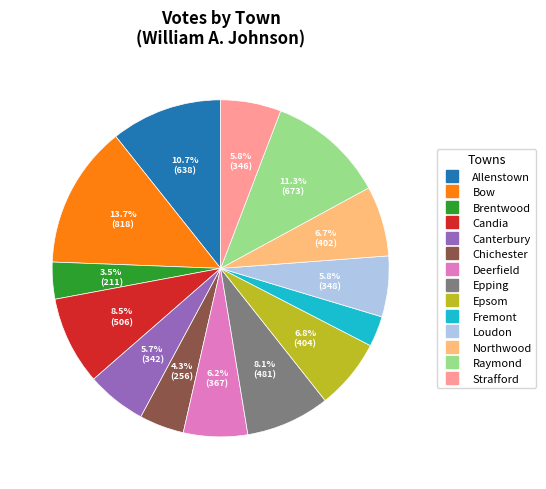

Combined, what portion of the pie is Strafford and Epsom?

12.6%